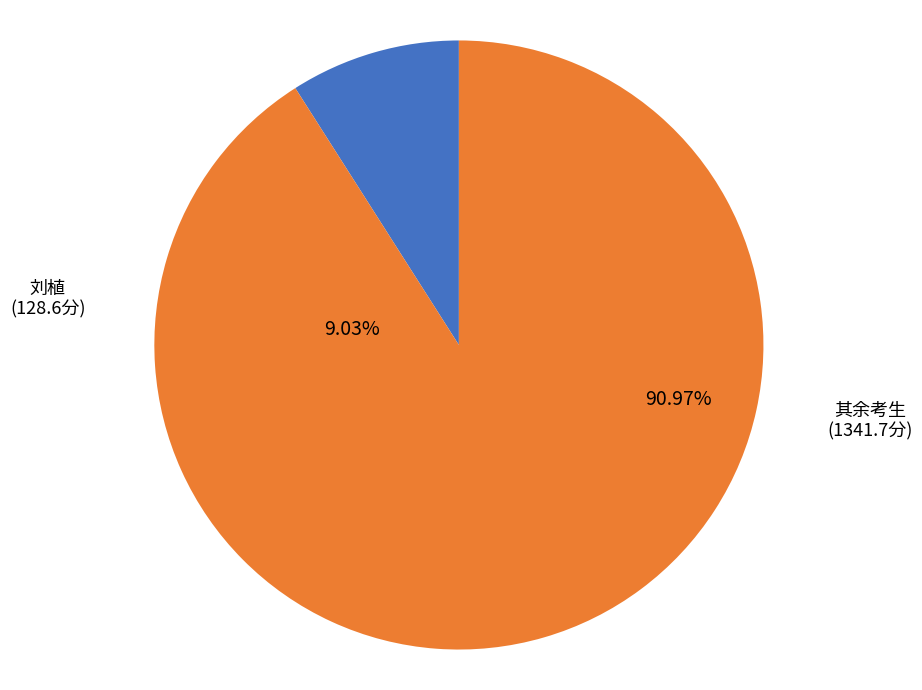

Does 陈鑫 account for over 50% of the chart?

No